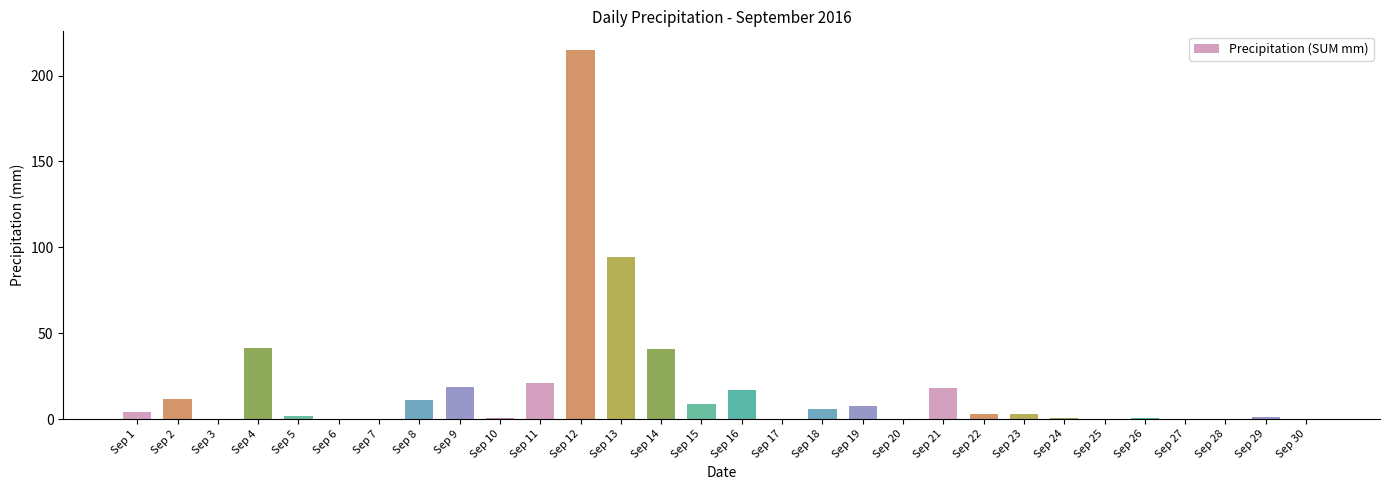

What is the maximum value shown in the chart?

215.0